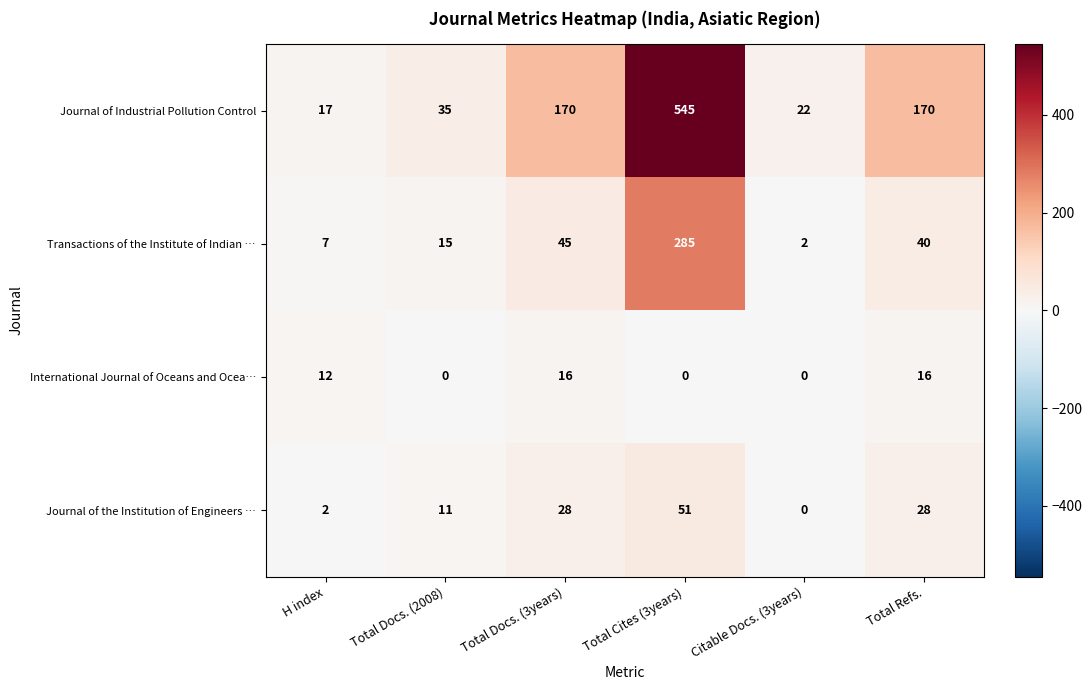

Reading right to left, list all the values displayed in this chart.

Journal of Industrial Pollution Control: Total Refs.=170	Citable Docs. (3years)=22	Total Cites (3years)=545	Total Docs. (3years)=170	Total Docs. (2008)=35	H index=17
Transactions of the Institute of Indian …: Total Refs.=40	Citable Docs. (3years)=2	Total Cites (3years)=285	Total Docs. (3years)=45	Total Docs. (2008)=15	H index=7
International Journal of Oceans and Ocea…: Total Refs.=16	Citable Docs. (3years)=0	Total Cites (3years)=0	Total Docs. (3years)=16	Total Docs. (2008)=0	H index=12
Journal of the Institution of Engineers …: Total Refs.=28	Citable Docs. (3years)=0	Total Cites (3years)=51	Total Docs. (3years)=28	Total Docs. (2008)=11	H index=2